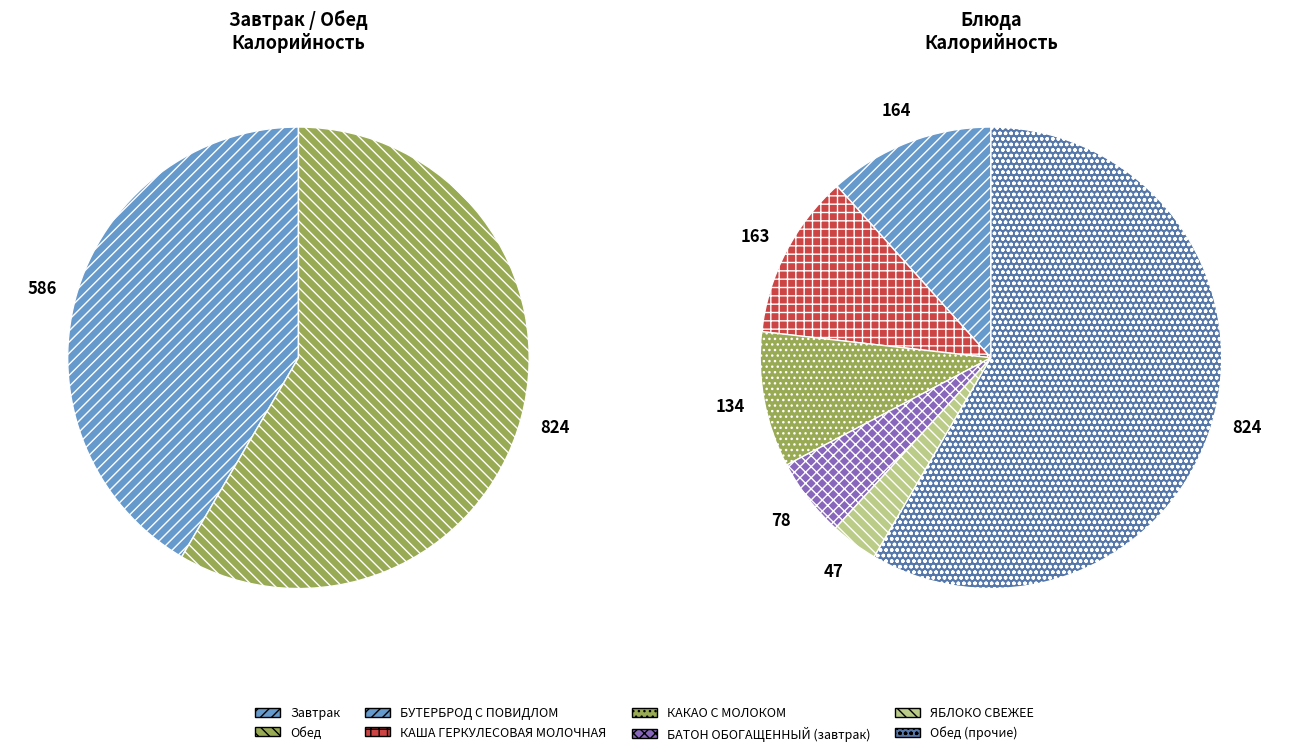

Does БАТОН ОБОГАЩЕННЫЙ (обед) account for over 50% of the chart?

No